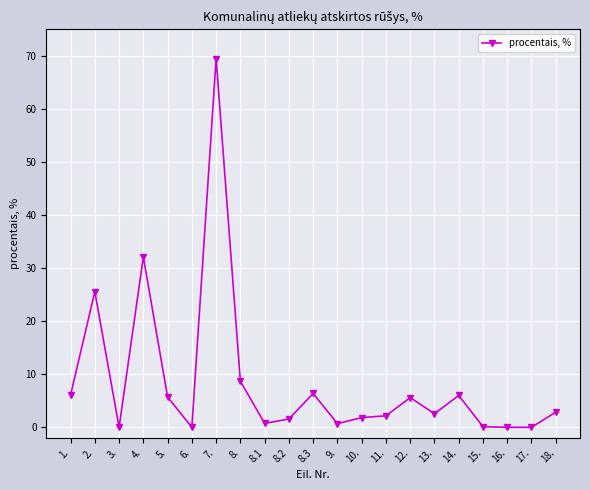

What is the maximum value shown in the chart?

69.5